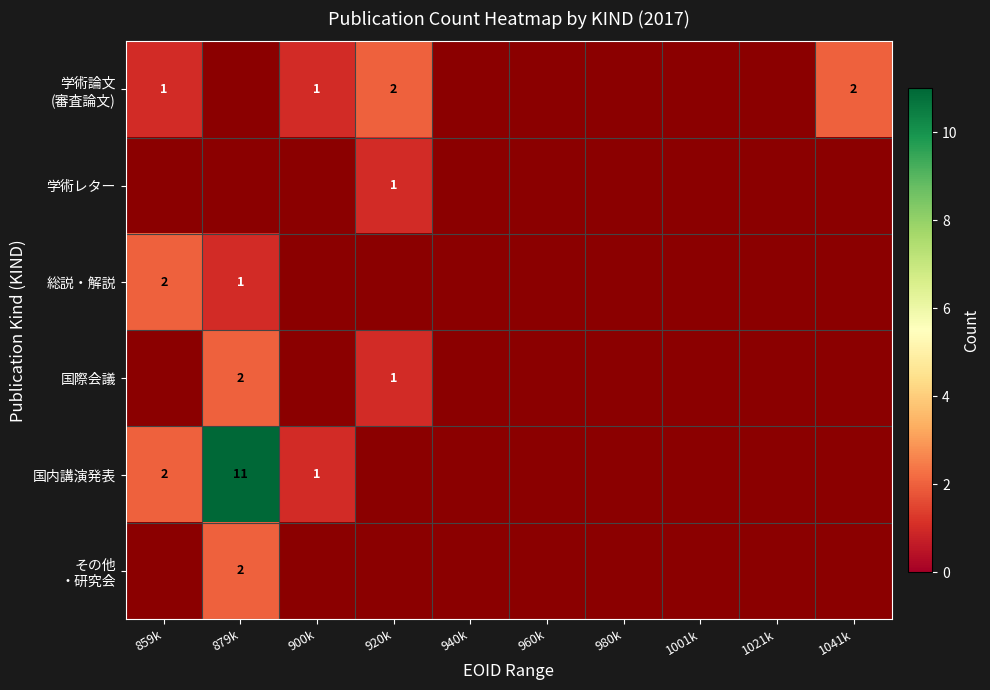

The 国内講演発表 series shows 11 at 879k. True or false?

True